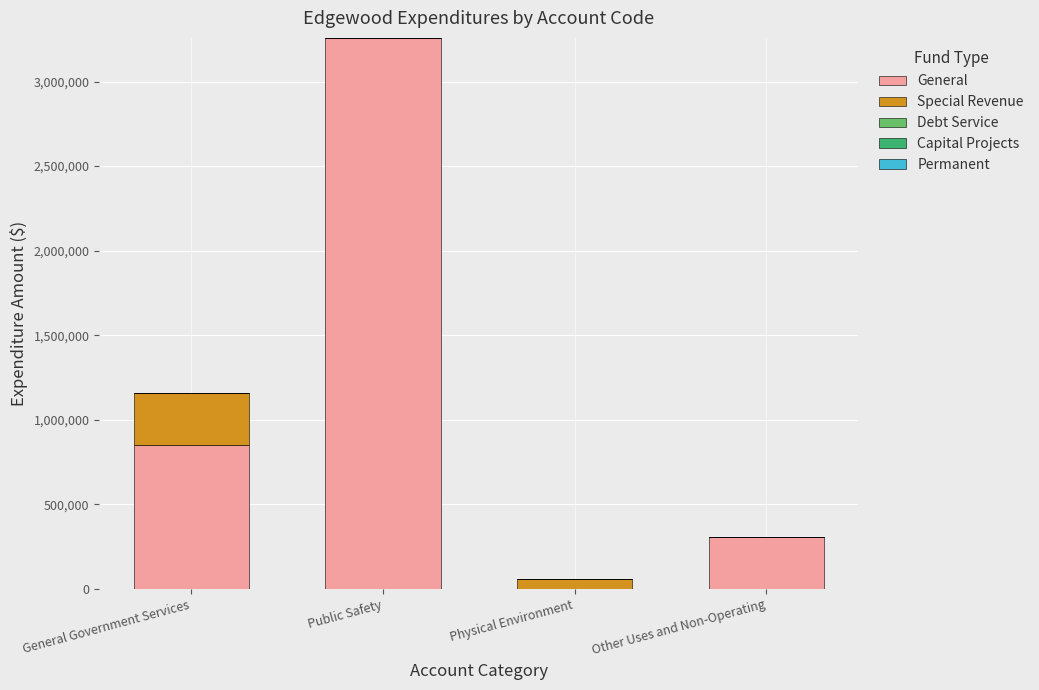

Does the chart contain stacked bars?

Yes